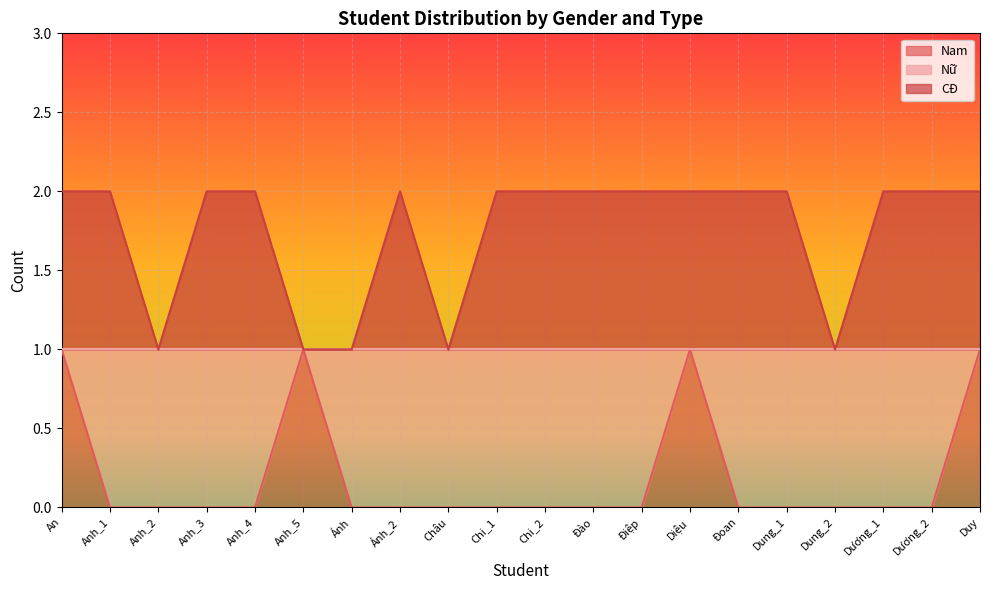

How many lines are shown in the chart?

2